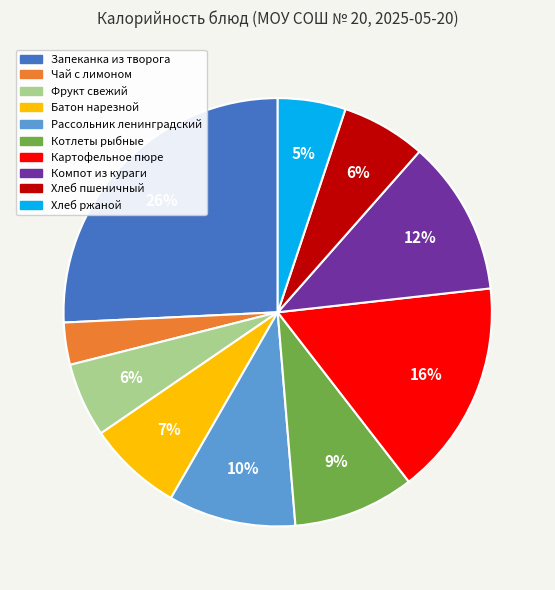

Combined, do Компот из кураги and Картофельное пюре account for over 50%?

No